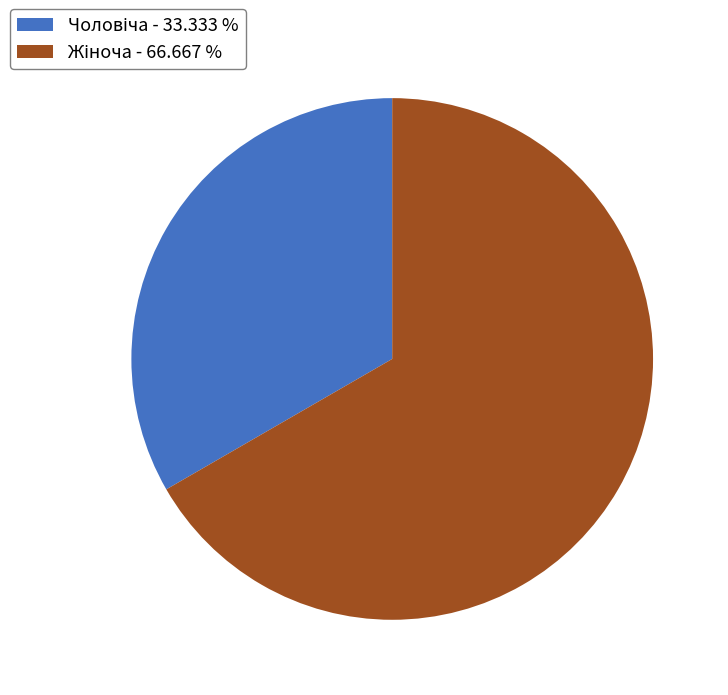

Does any single category account for the majority?

Yes